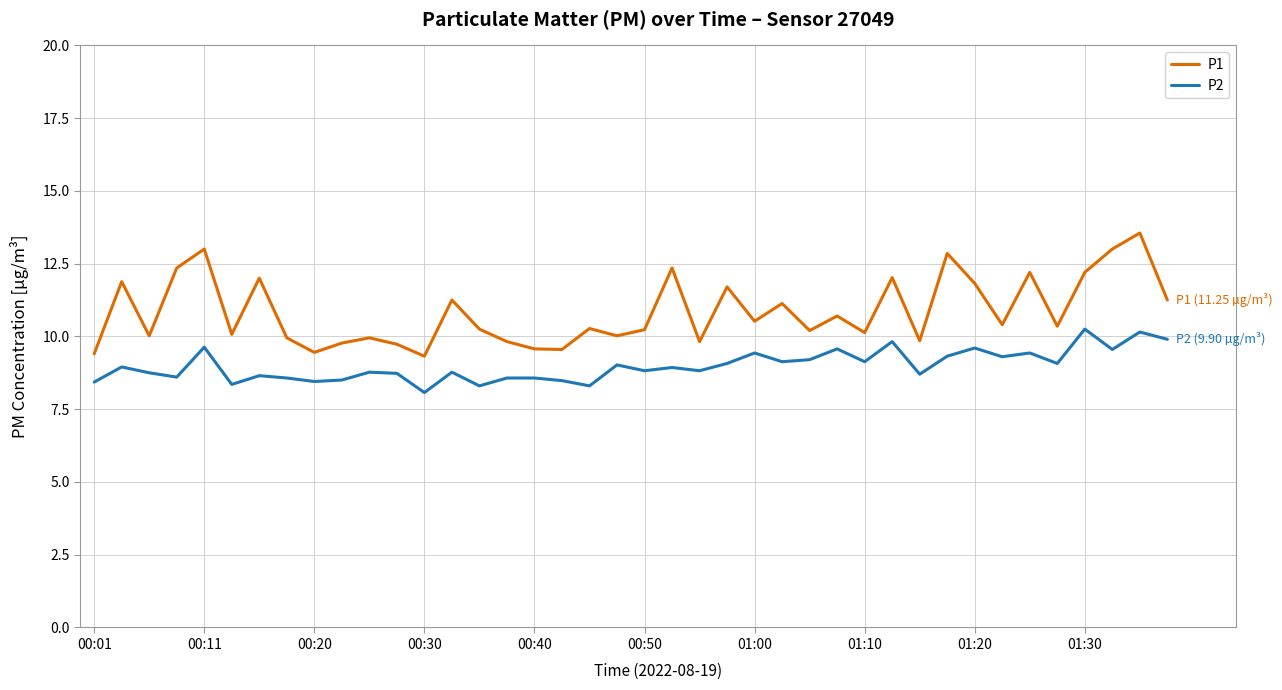

What is the difference between the maximum and minimum values in the P1 series?

4.2